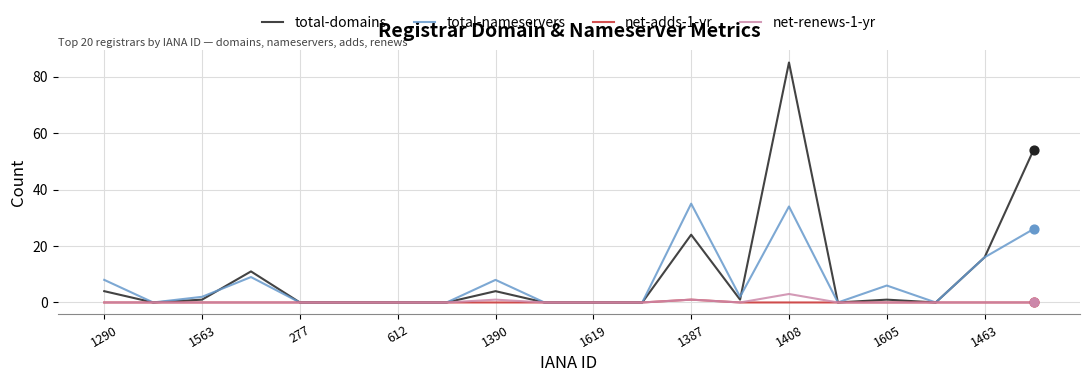

Which series has the widest spread of values?

total-domains